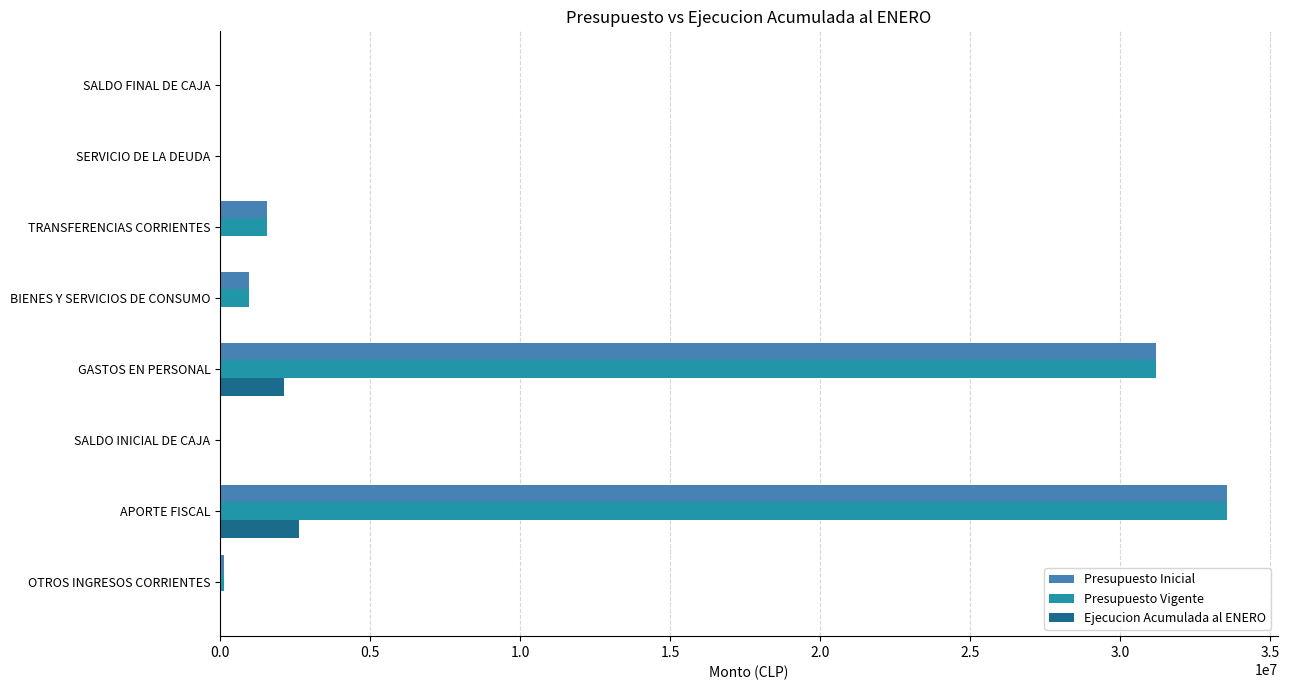

What is the maximum value shown in the chart?

33578321